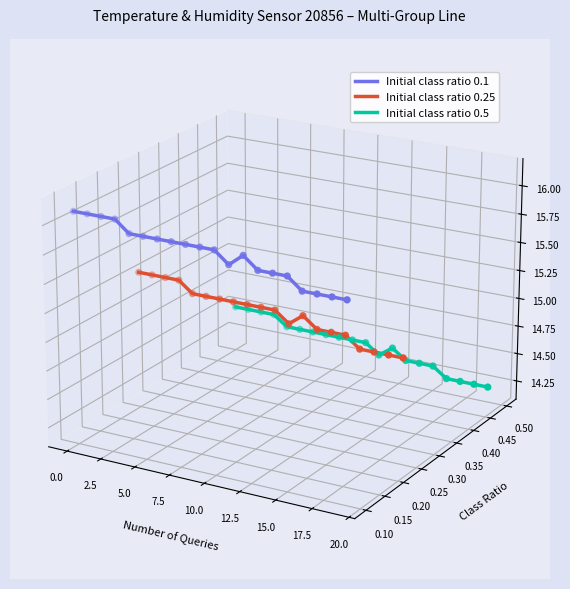

Is the value of Initial class ratio 0.1 at 16 greater than the value of Initial class ratio 0.25 at 19?

Yes